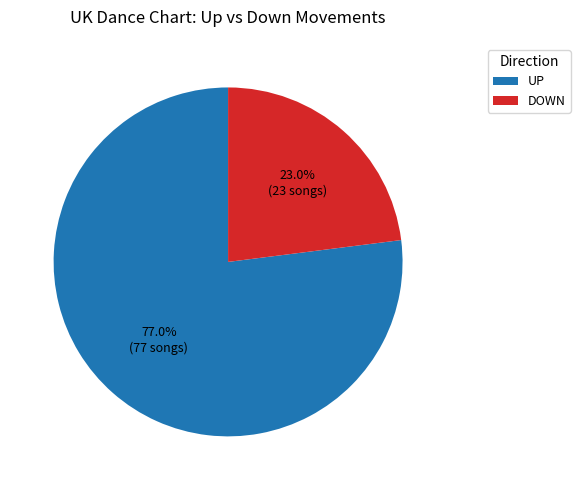

Does UP account for over 50% of the chart?

Yes